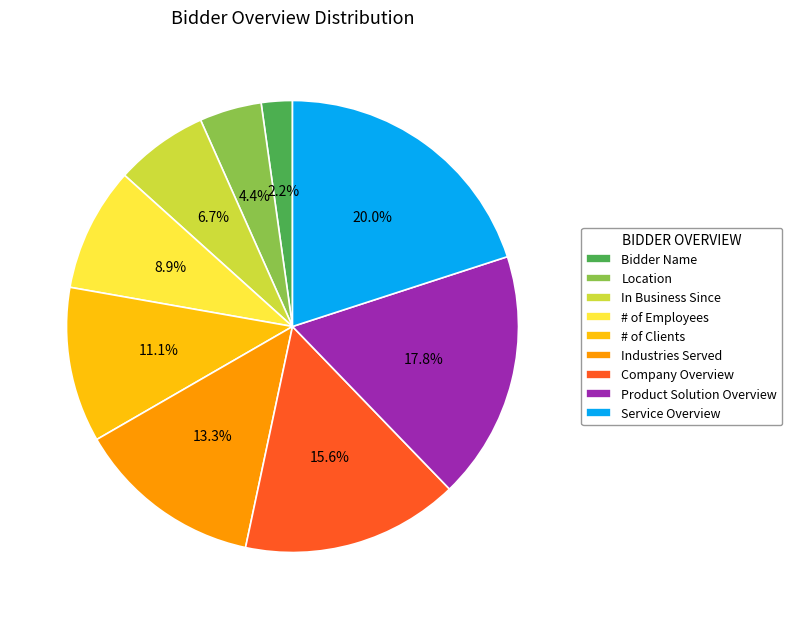

Between In Business Since and Location, which is larger?

In Business Since